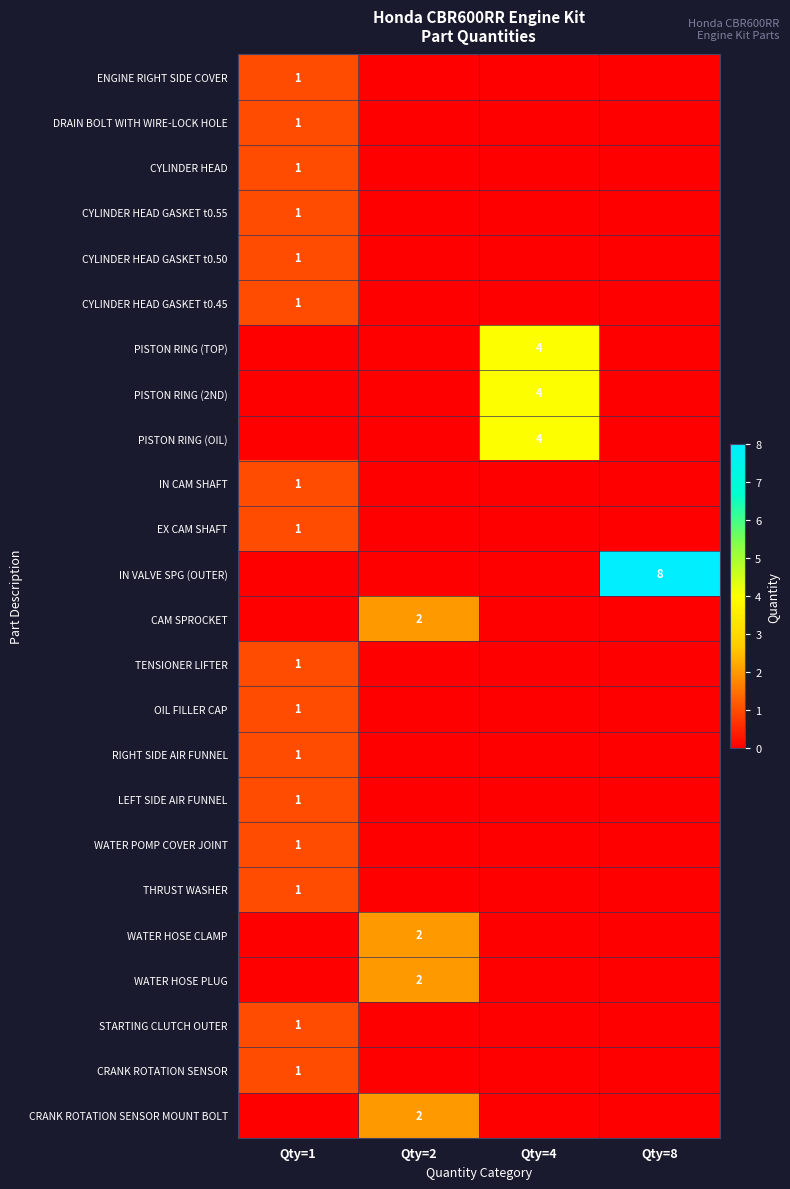

The value of EX CAM SHAFT at Qty=1 is 1. True or false?

True